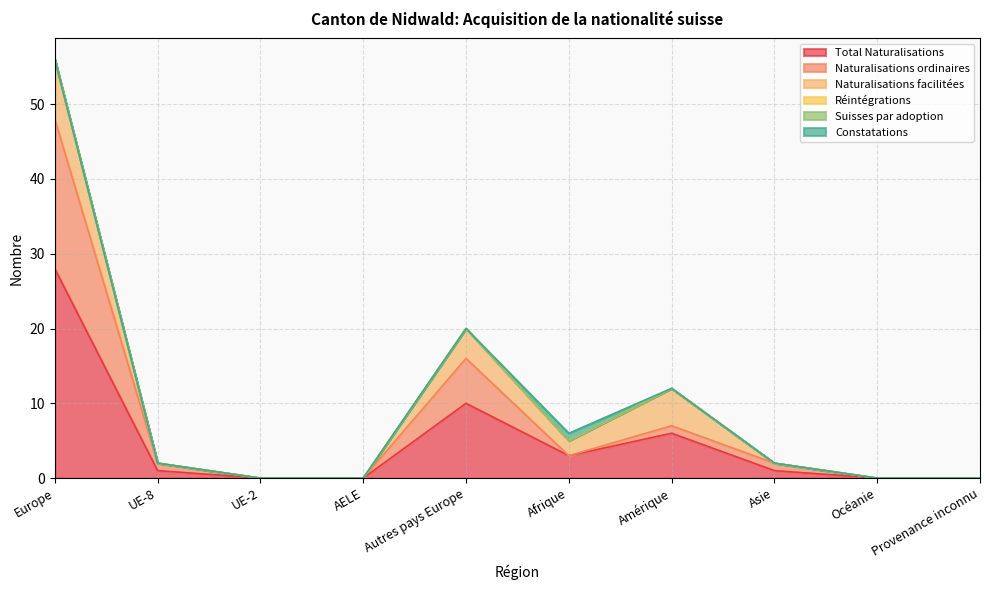

Count the number of data series in this chart.

6